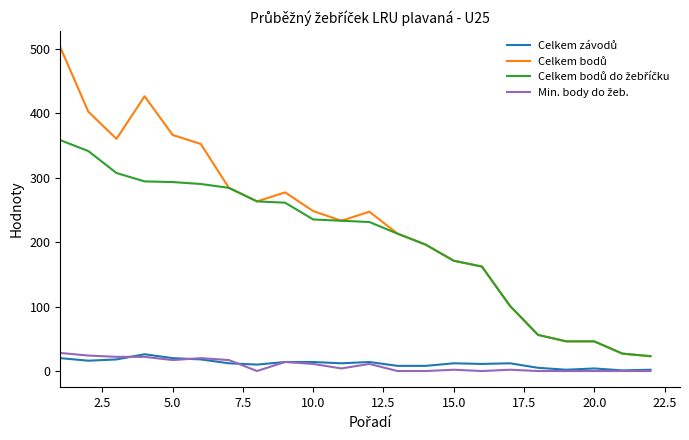

What is the maximum value shown in the chart?

502